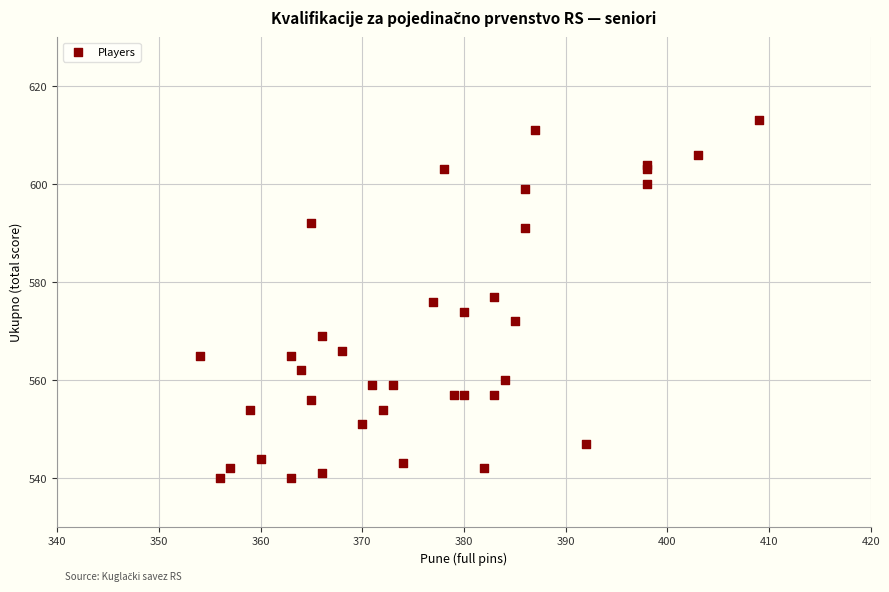

What is the range of Y values (max minus min)?

73